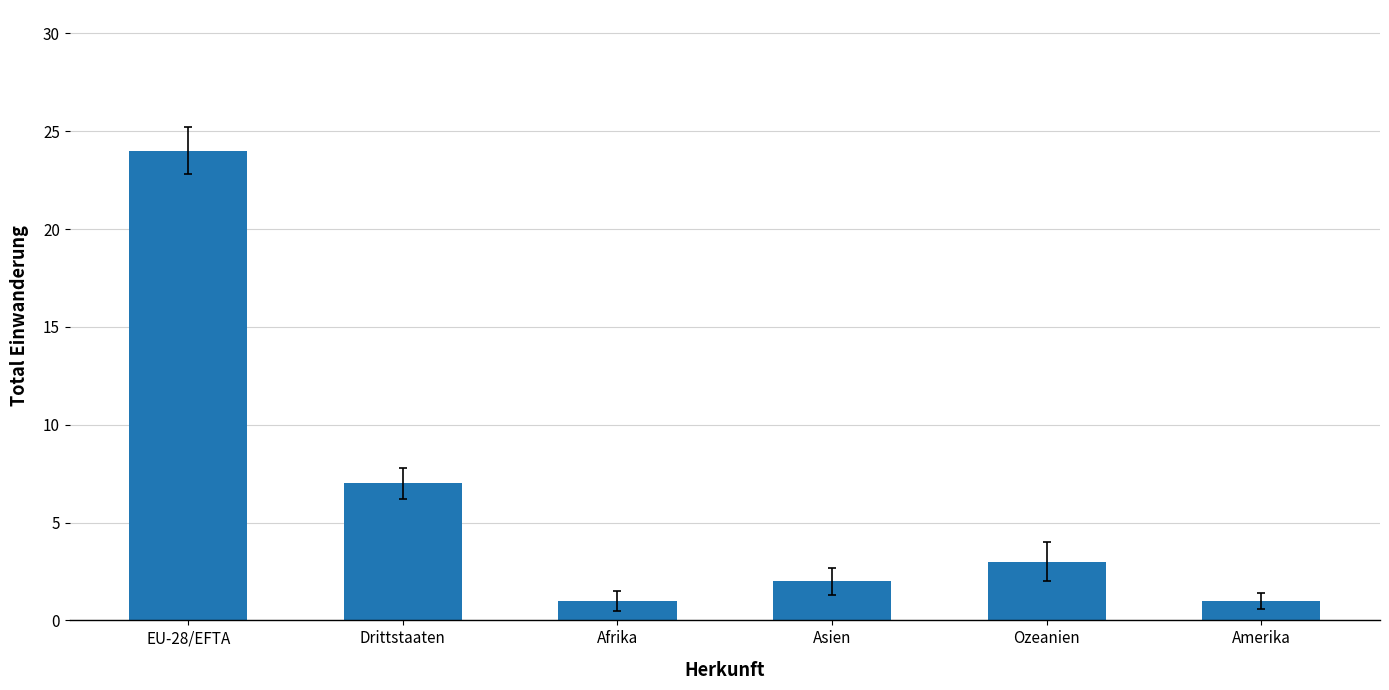

What is the ratio of the value at Asien to the value at Ozeanien?

0.7